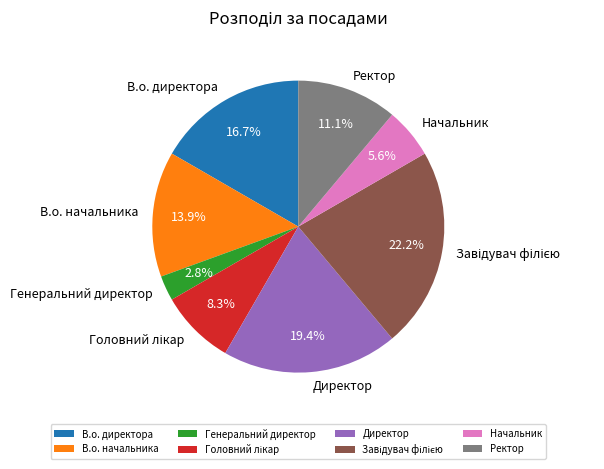

How many slices are in this pie chart?

8